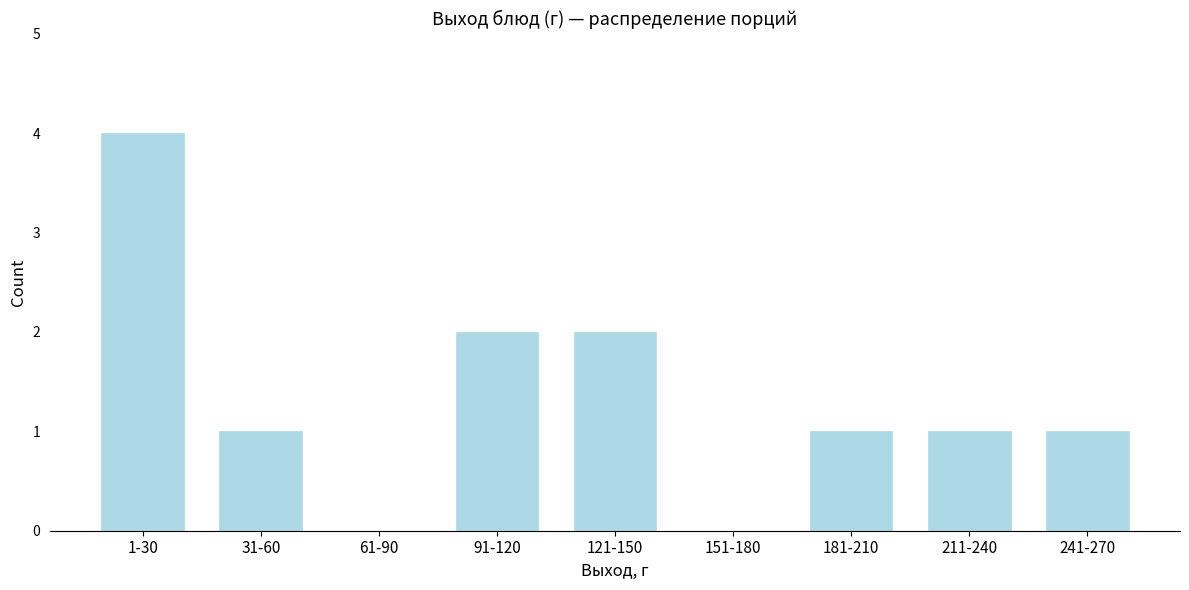

Reading left to right, what are all the values shown in this chart?

1-30=4	31-60=1	61-90=0	91-120=2	121-150=2	151-180=0	181-210=1	211-240=1	241-270=1